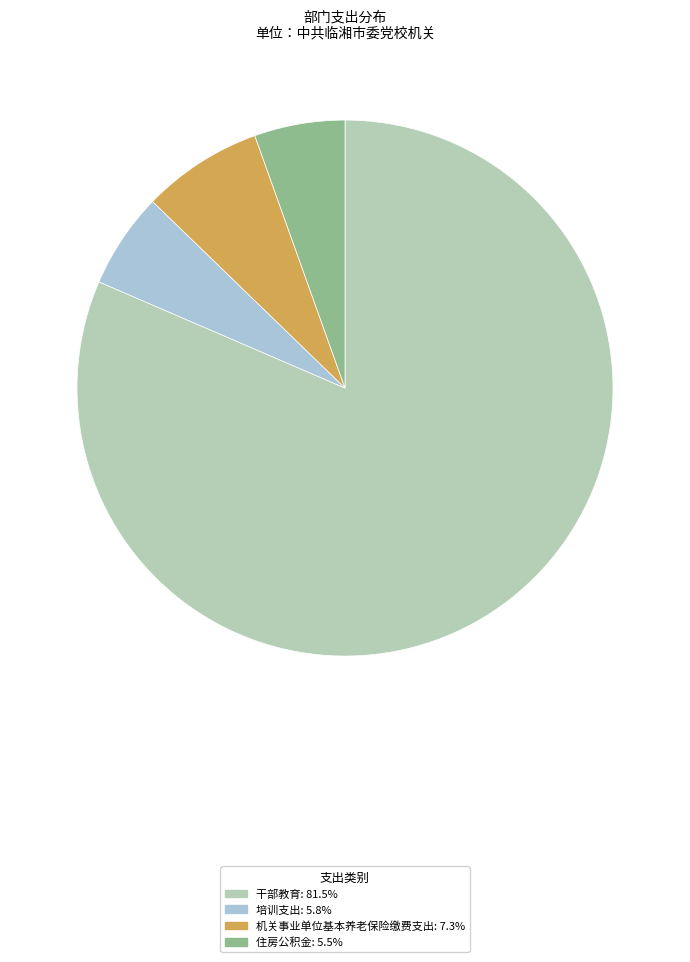

Is the sum of 培训支出 and 机关事业单位基本养老保险缴费支出 greater than half?

No